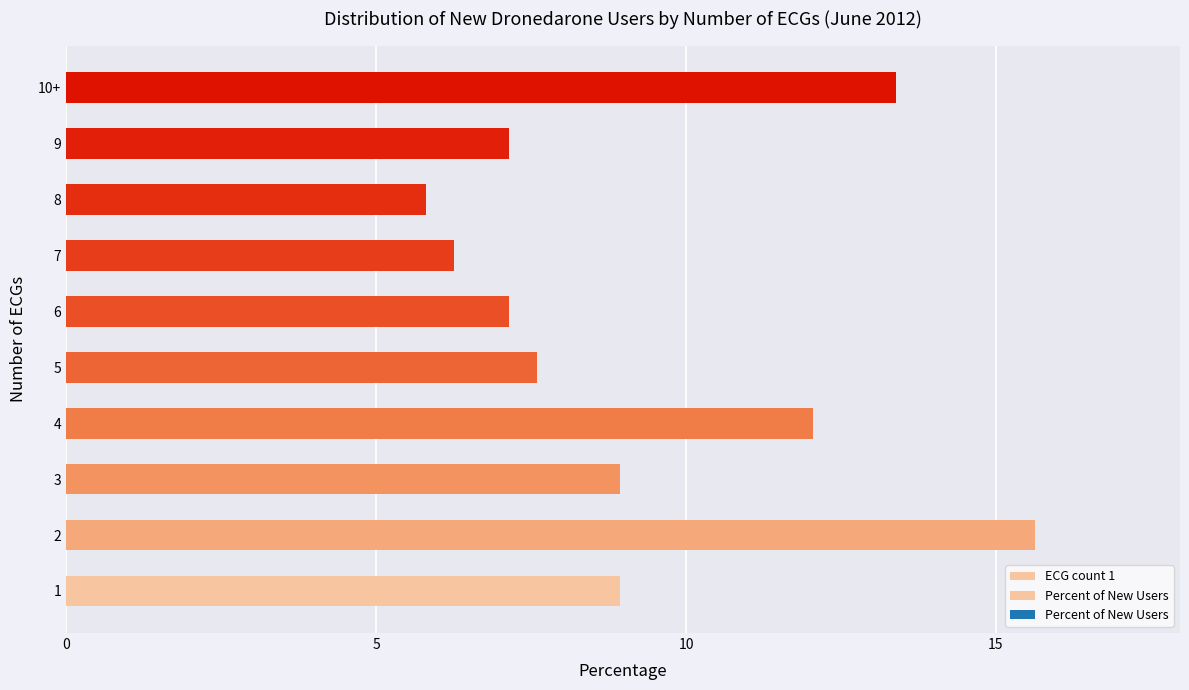

What is the difference between the second highest and second lowest values?

7.1